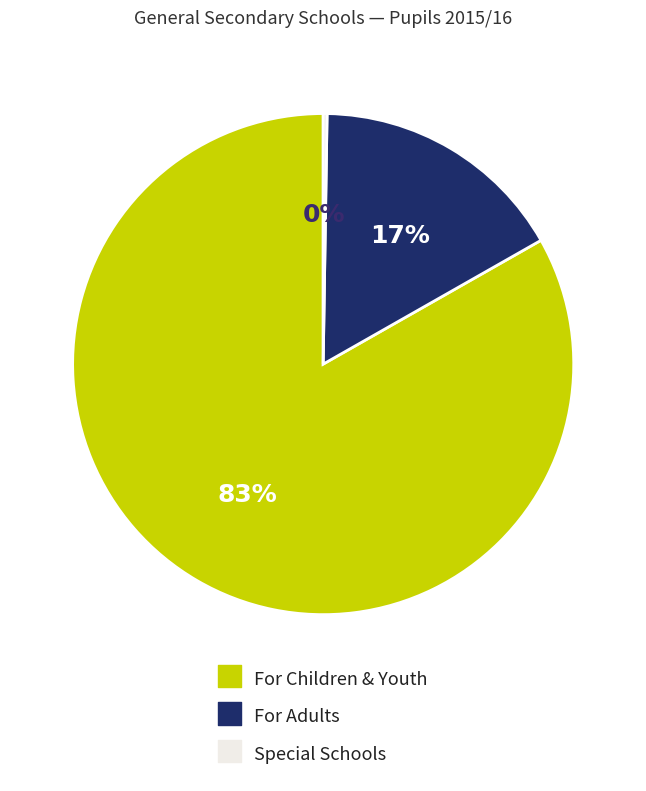

Does any single category account for the majority?

Yes